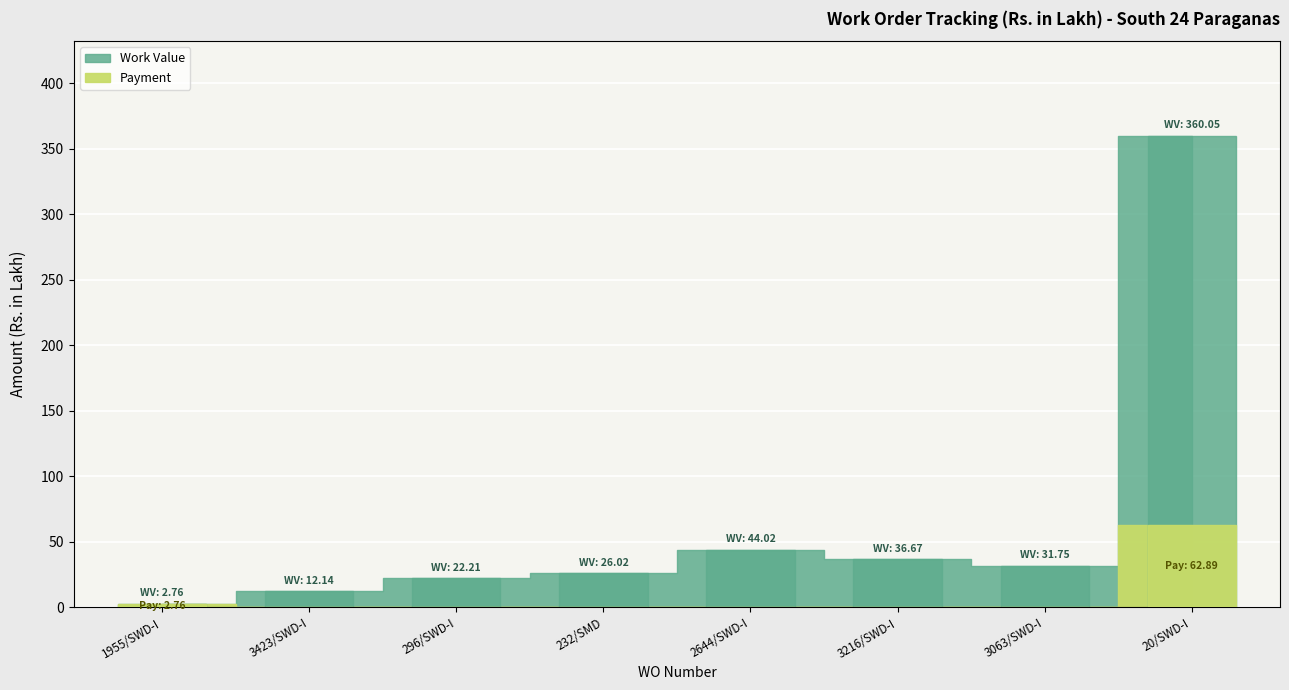

The value of Payment at 3216/SWD-I is 0.0. True or false?

True